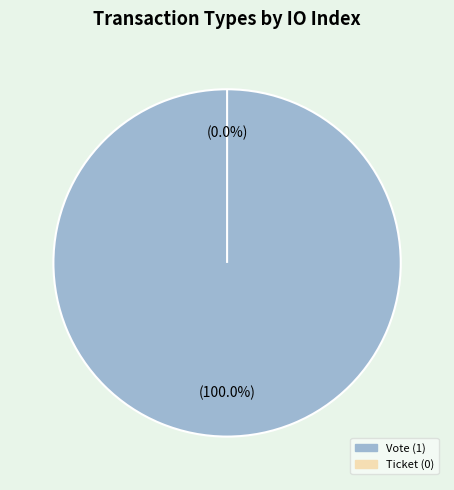

Rank the categories by value from lowest to highest.

Ticket, Vote